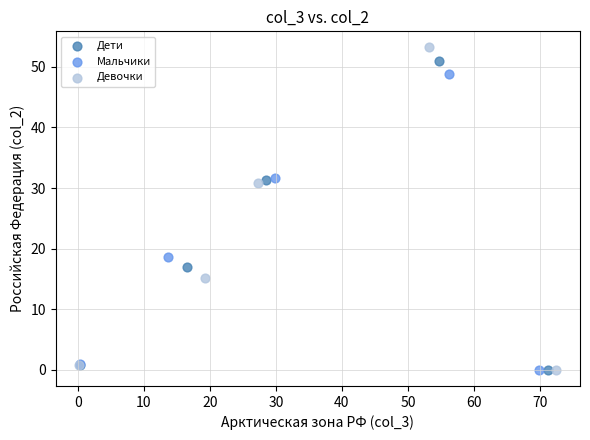

Which series has the largest Y range (max minus min)?

Девочки